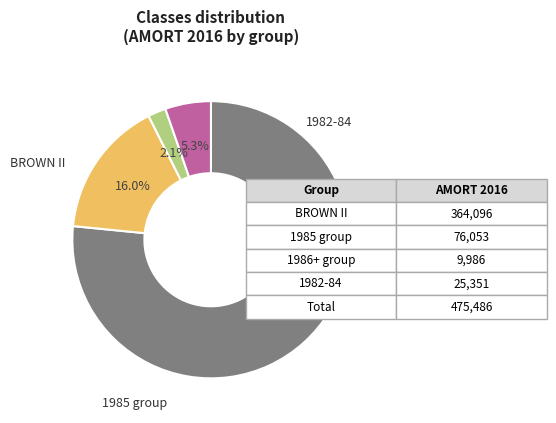

Is there a majority slice in this chart?

Yes